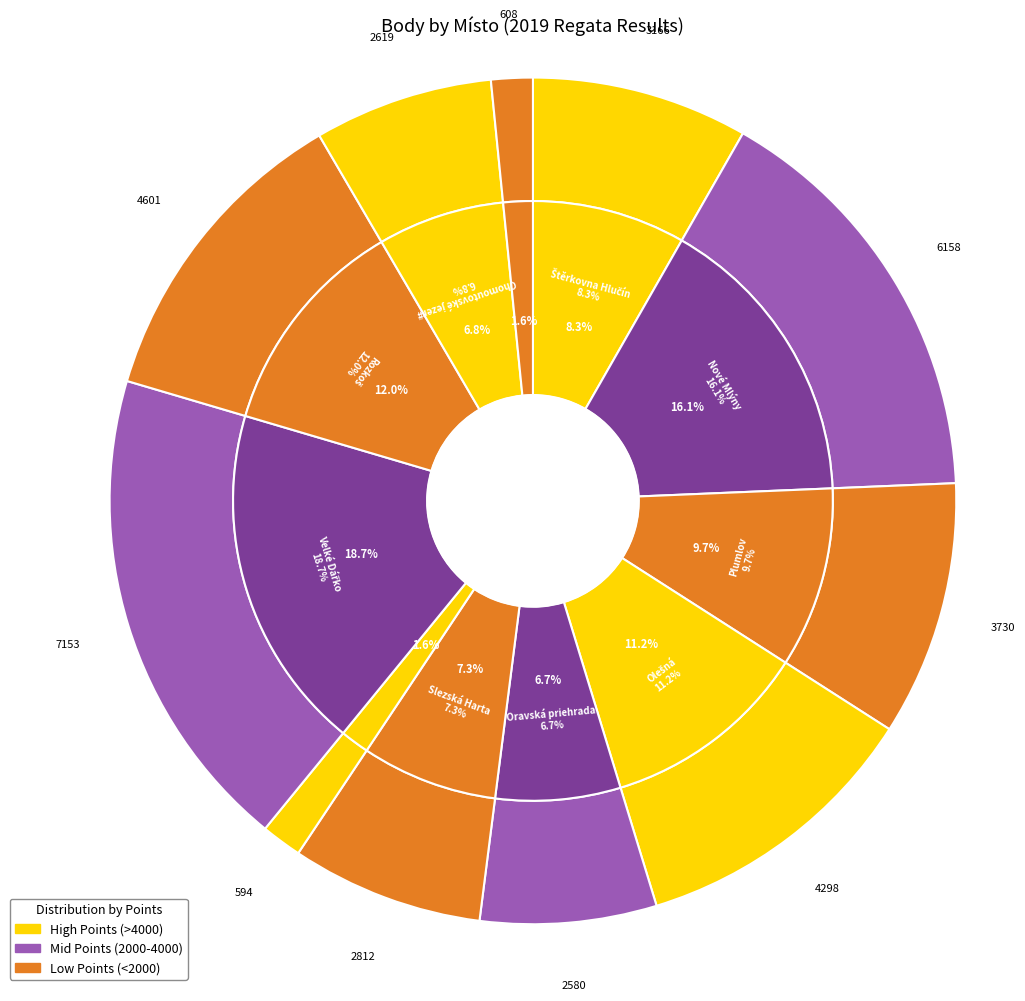

Is the sum of petruv rybnik - krnov and Oravská priehrada greater than half?

No